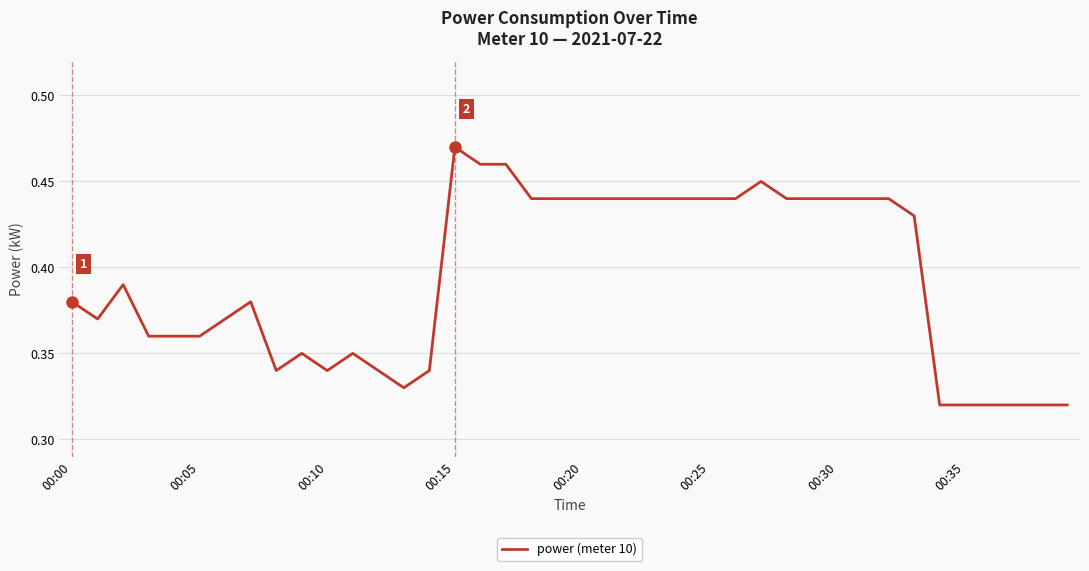

Is it true that the value at 00:20 is 0.6?

False